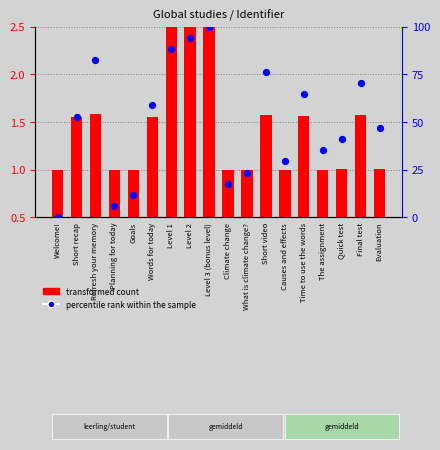

What is the total value across all series at Planning for today?

6.4